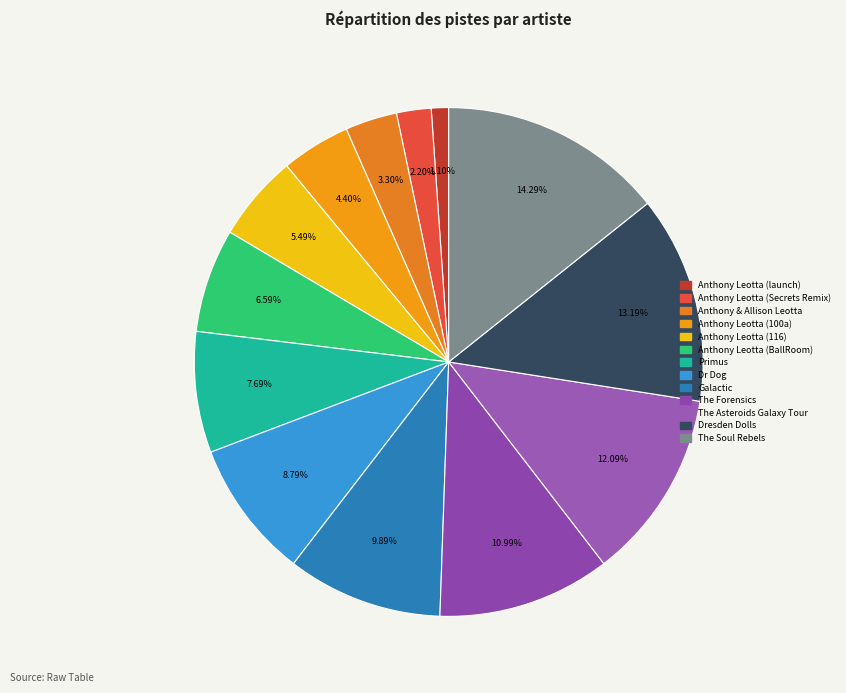

True or false: Dr Dog accounts for 14% of the total.

False